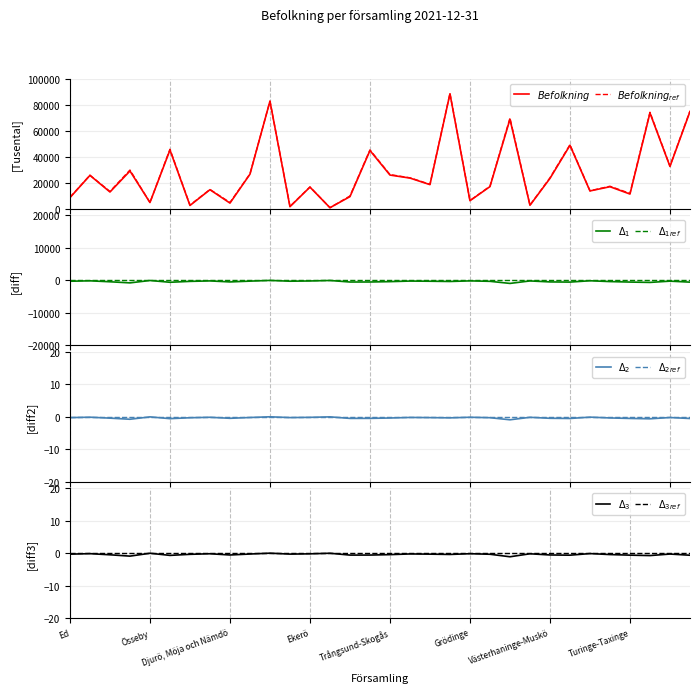

Reading left to right, transcribe all the data shown in this chart.

Befolkning: Ed=8743	Hammarby=25873	Fresta=13080	Vallentuna=29239	Össeby=4974	Österåker-Östra Ryd=45427	Ljusterö-Kulla=2701	Värmdö=14847	Djurö, Möja och Nämdö=4532	Gustavsberg-Ingarö=26778	Järfälla=82998	Adelsö-Munsö=1754	Ekerö=16826	Lovö=978	Färingsö=9504	Huddinge=45012	Trångsund-Skogås=26122	S:t Mikael=23798	Flemingsberg=18746	Botkyrka=88670	Grödinge=6356	Salem=17219	Österhaninge=69074	Dalarö-Ornö-Utö=2839	Västerhaninge-Muskö=23536	Tyresö=48981	Bro=13891	Kungsängen-Västra Ryd=17140	Turinge-Taxinge=11490	Täby=73880	Danderyd=32772	Sollentuna=74969
Befolkning_ref: Ed=9000	Hammarby=26000	Fresta=13500	Vallentuna=30000	Össeby=5000	Österåker-Östra Ryd=46000	Ljusterö-Kulla=3000	Värmdö=15000	Djurö, Möja och Nämdö=5000	Gustavsberg-Ingarö=27000	Järfälla=83000	Adelsö-Munsö=2000	Ekerö=17000	Lovö=1000	Färingsö=10000	Huddinge=45500	Trångsund-Skogås=26500	S:t Mikael=24000	Flemingsberg=19000	Botkyrka=89000	Grödinge=6500	Salem=17500	Österhaninge=70000	Dalarö-Ornö-Utö=3000	Västerhaninge-Muskö=24000	Tyresö=49500	Bro=14000	Kungsängen-Västra Ryd=17500	Turinge-Taxinge=12000	Täby=74500	Danderyd=33000	Sollentuna=75500